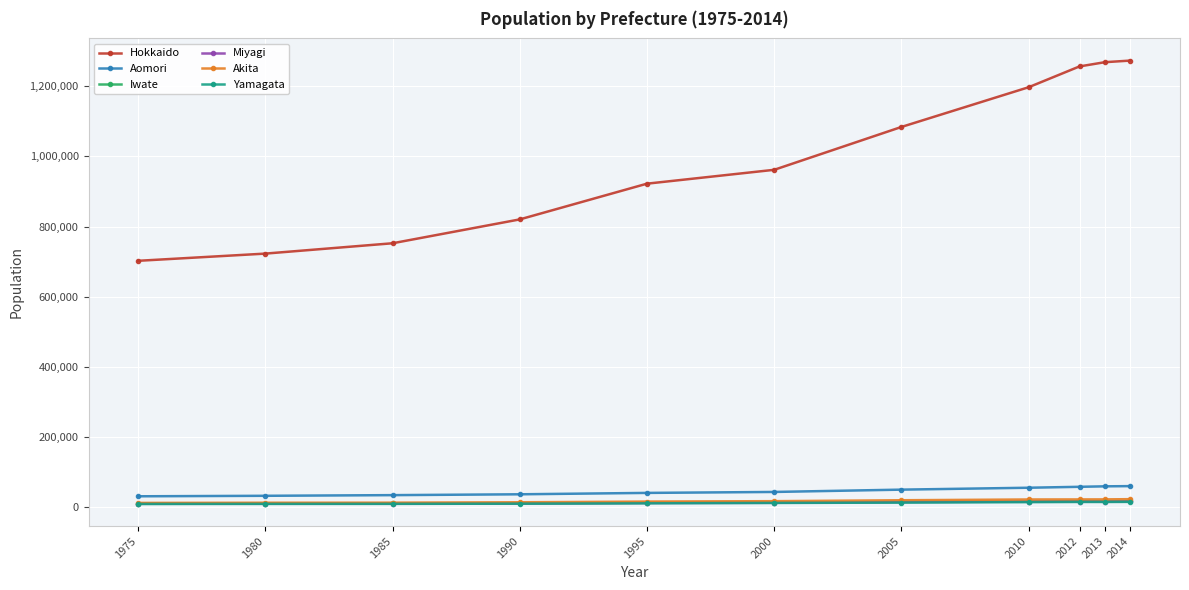

How many categories are shown in the chart?

11